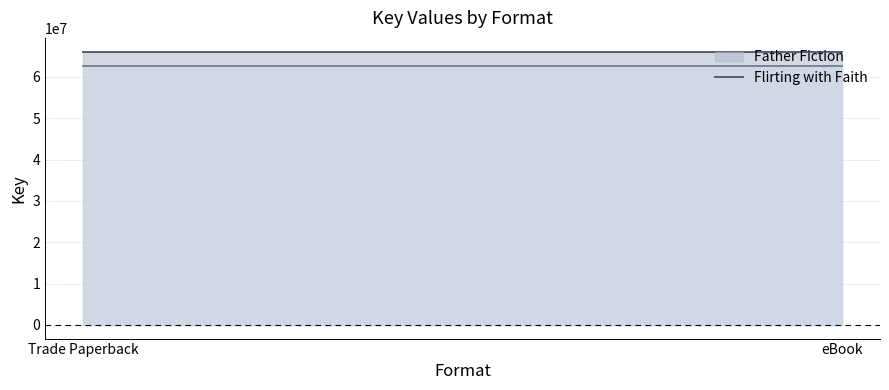

Reading left to right, transcribe all the data shown in this chart.

Father Fiction (line): 66157280	66157280
Flirting with Faith (line): 62731430	62731430